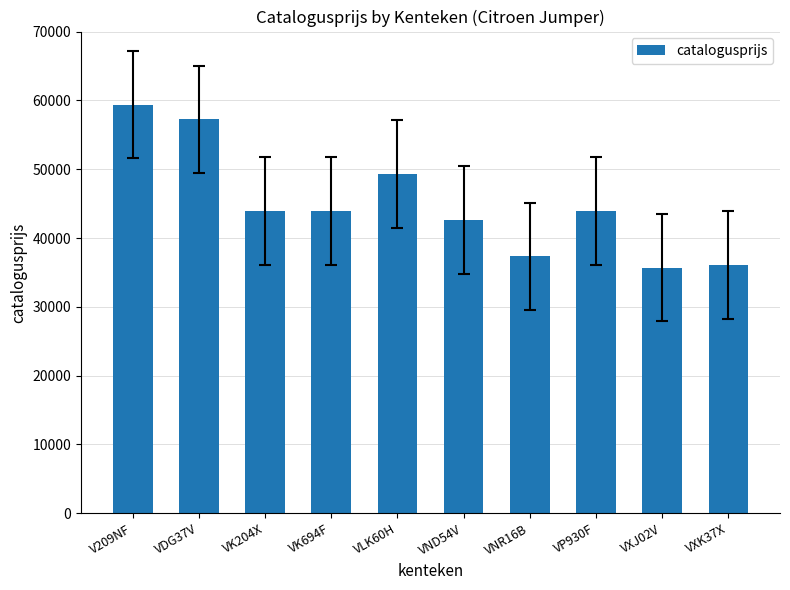

What is the change in value from VDG37V to VLK60H?

-7935